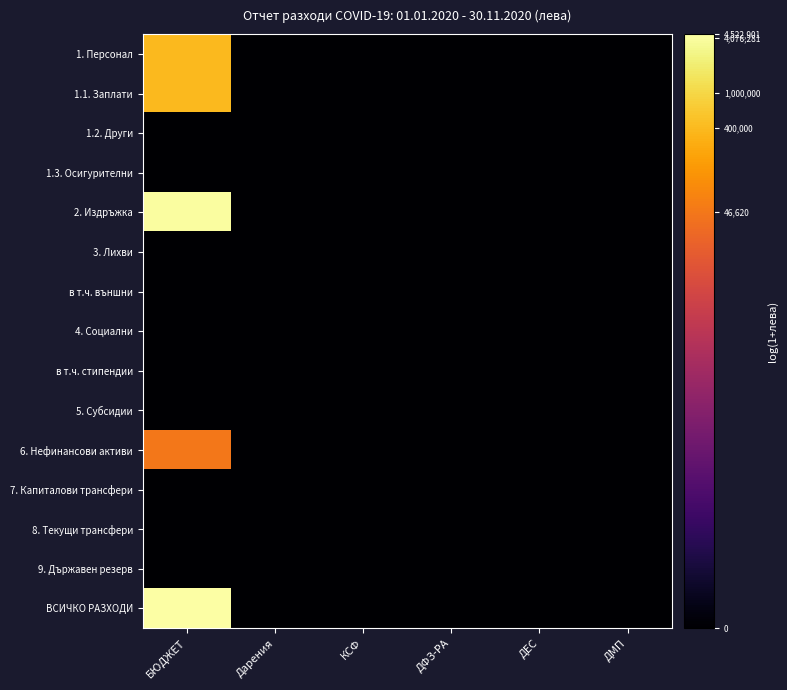

Between БЮДЖЕТ and Дарения, which is larger?

БЮДЖЕТ